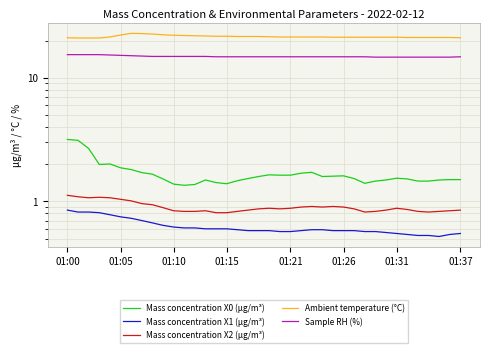

At 19, list the series in order from smallest to largest.

Mass concentration X1 (μg/m³), Mass concentration X2 (μg/m³), Mass concentration X0 (μg/m³), Sample RH (%), Ambient temperature (°C)